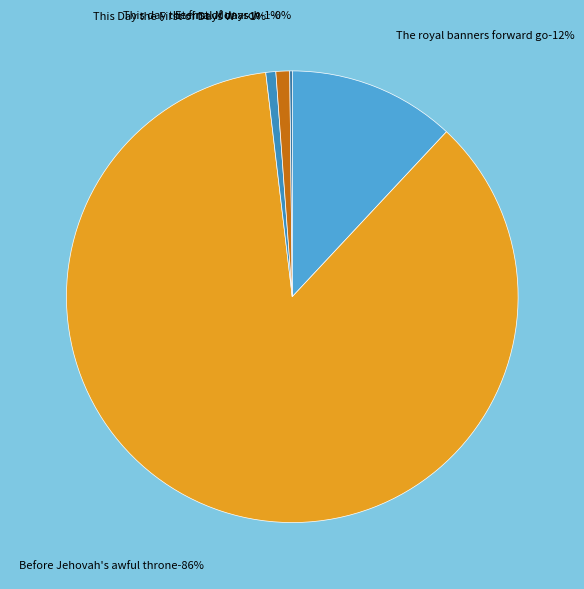

Is Before Jehovah's awful throne the majority of the pie?

Yes